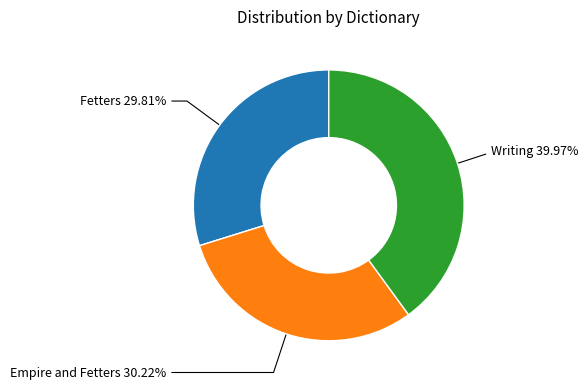

Does any single category account for the majority?

No